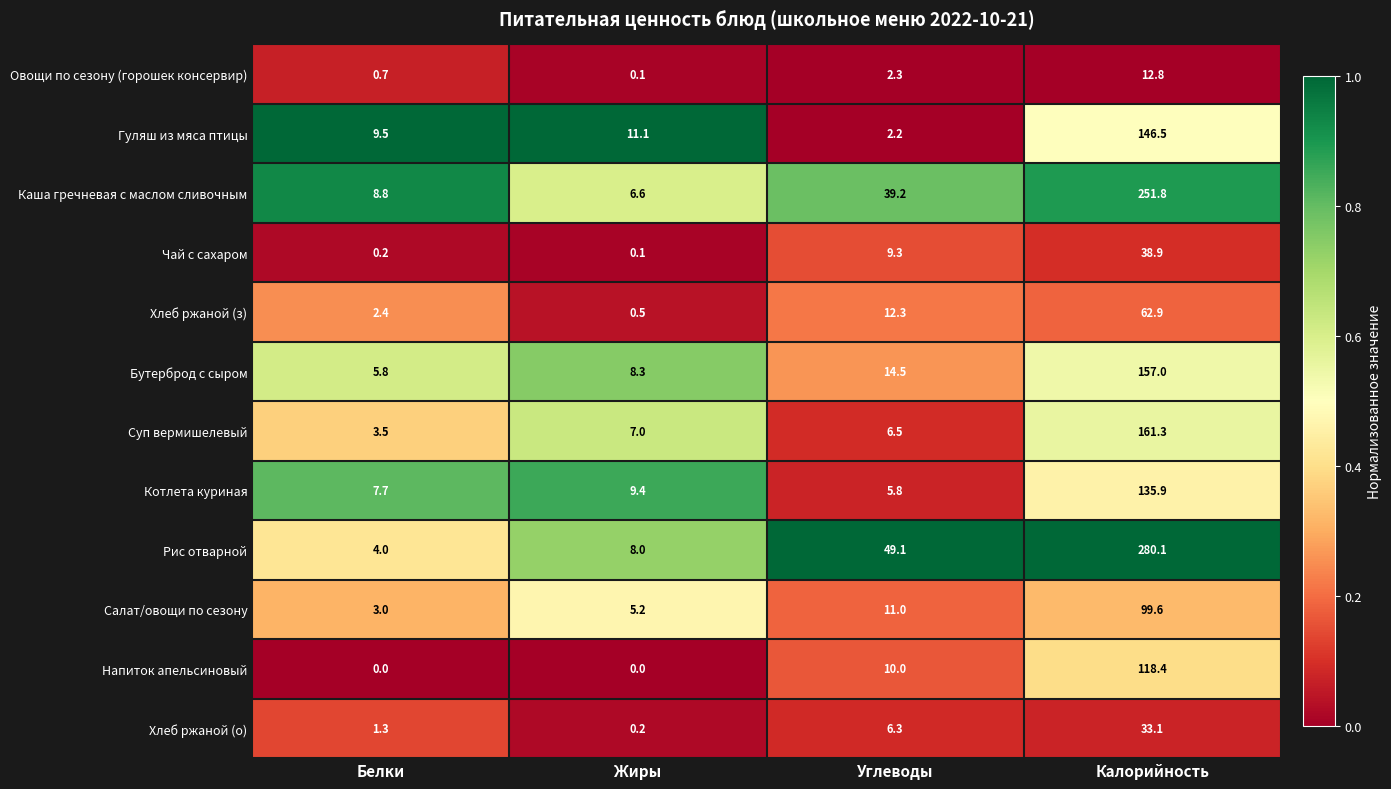

Which series changed the most between Жиры and Калорийность?

Рис отварной